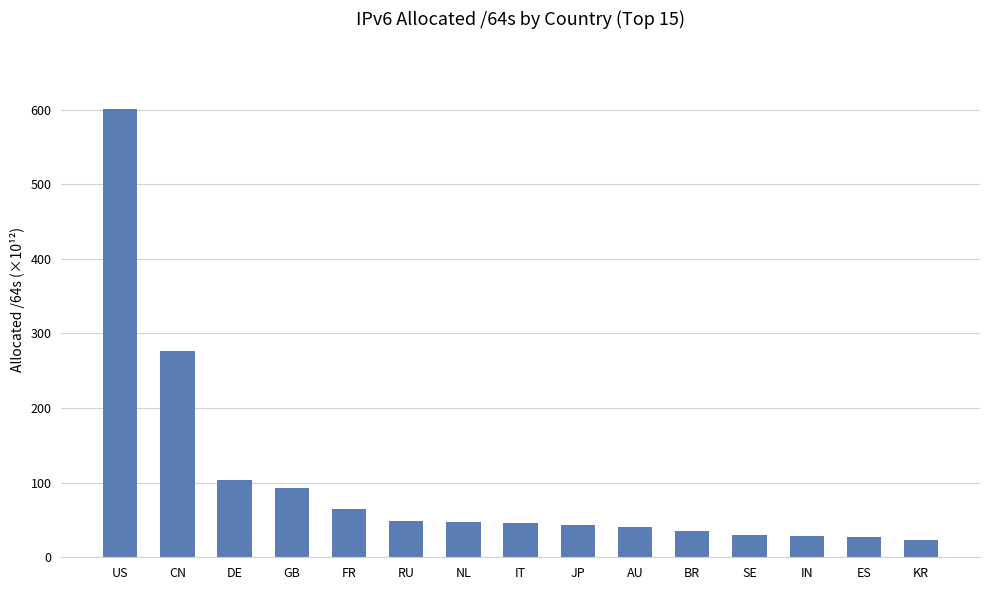

What is the minimum value shown in the chart?

22.7